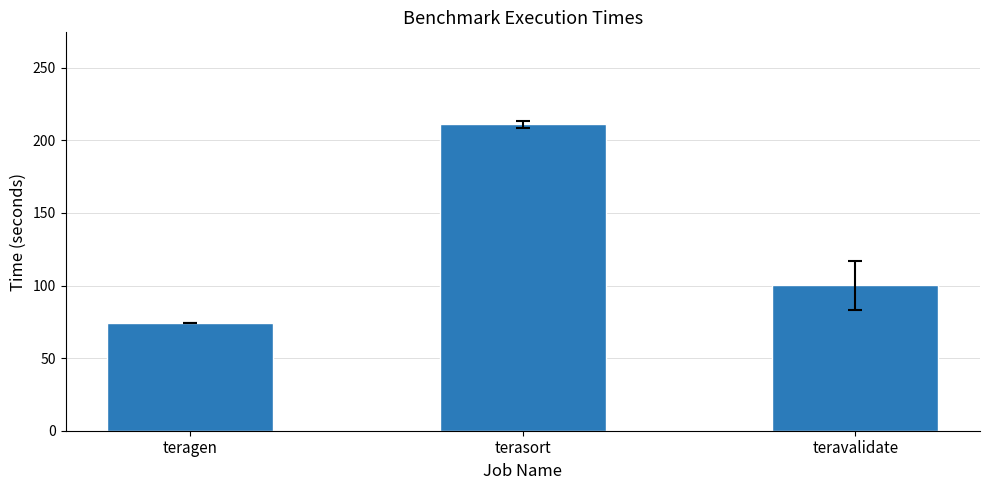

Reading right to left, what are all the values shown in this chart?

teravalidate=100.1	terasort=211.1	teragen=74.0